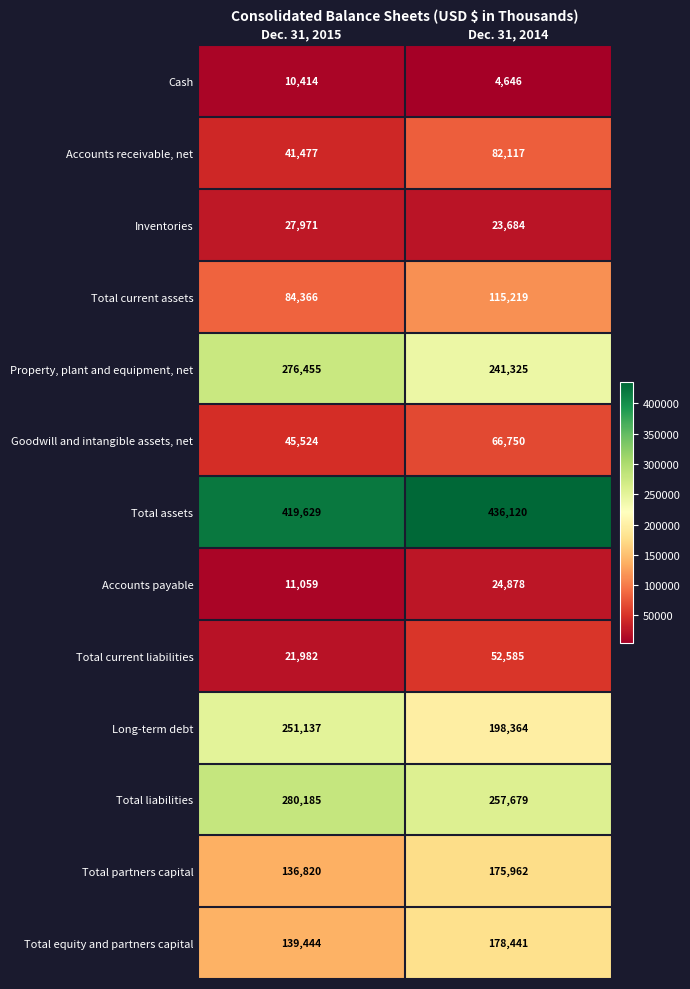

What is the sum of the Total equity and partners capital values at Dec. 31, 2015 and Dec. 31, 2014?

317885